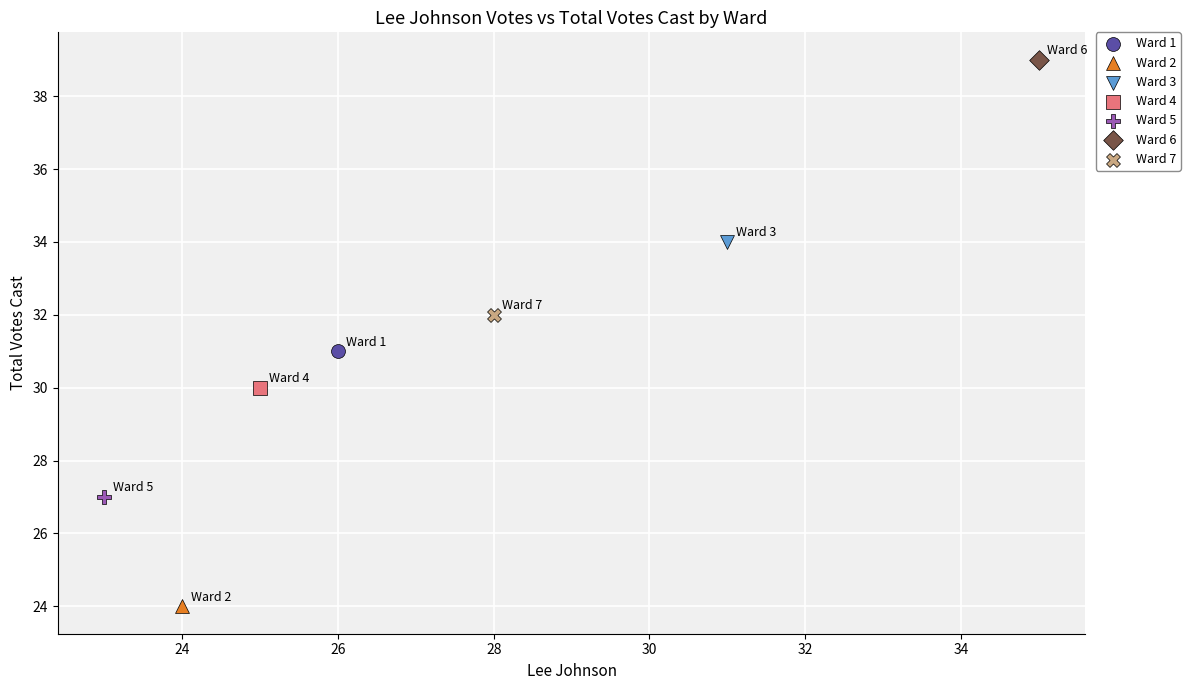

Which series reaches the maximum Y coordinate?

Ward 6